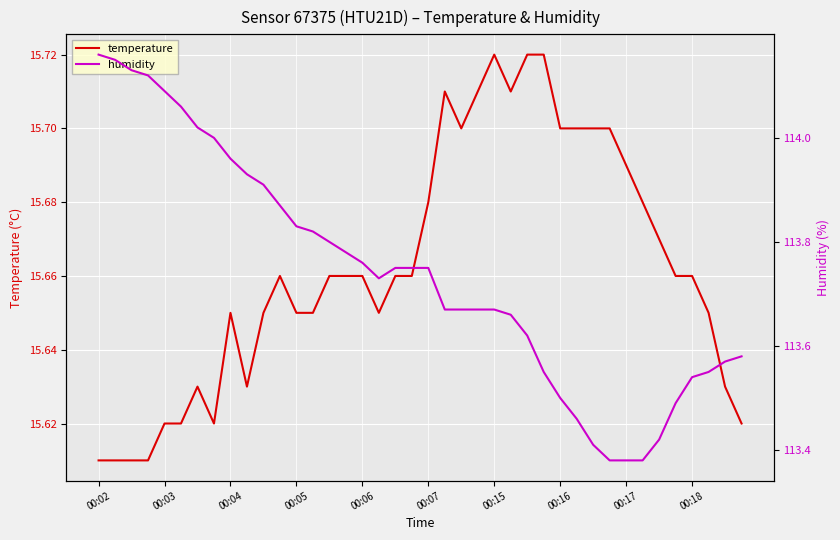

Which series has the largest range (max minus min)?

humidity